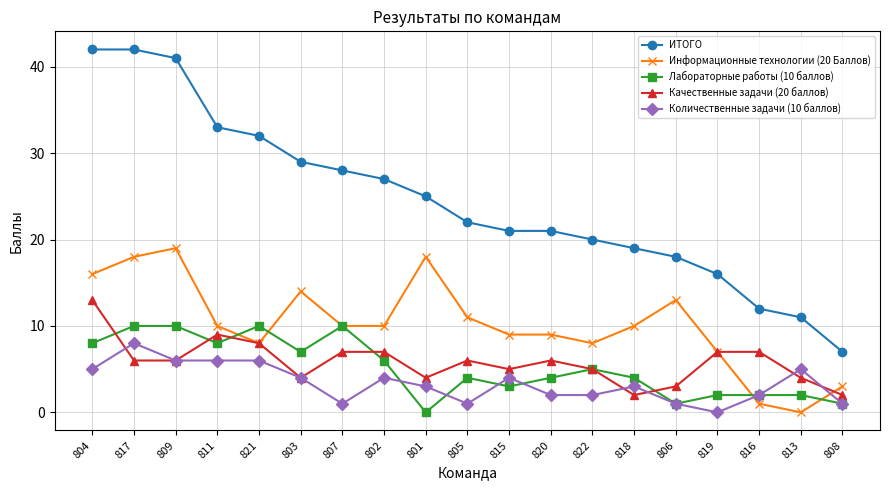

At how many categories does at least one series exceed 17?

15